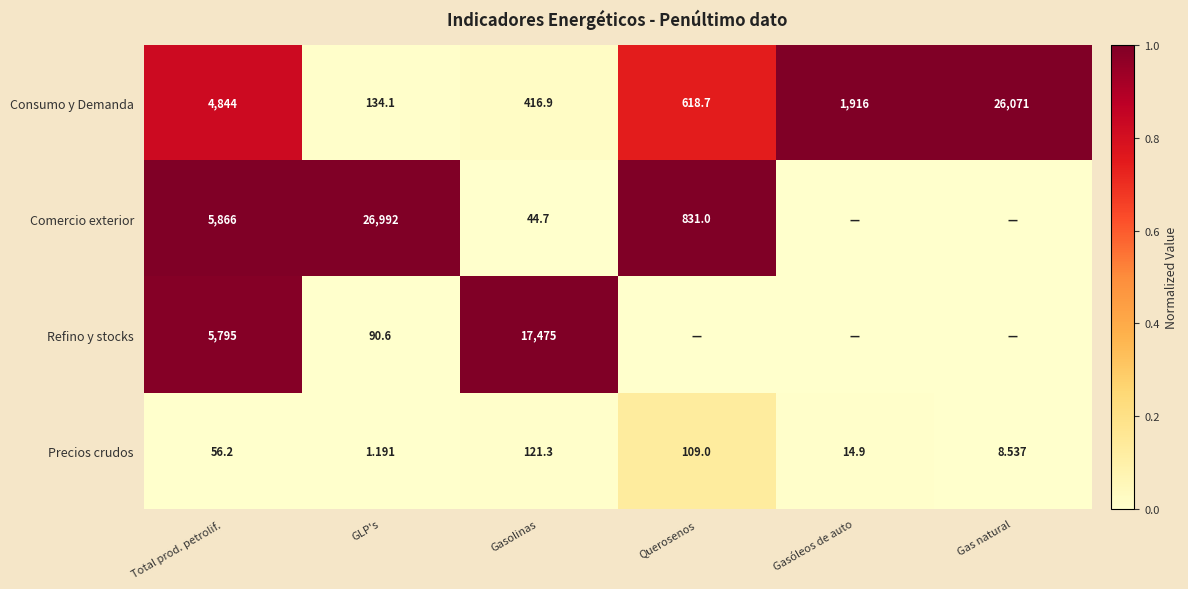

Between Total prod. petrolif. and GLP's, which series saw the biggest shift?

Comercio exterior